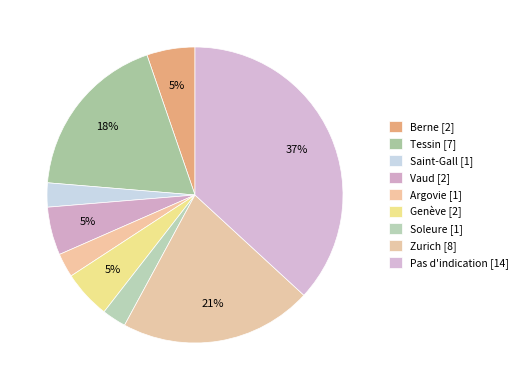

Count the number of slices in the pie.

9